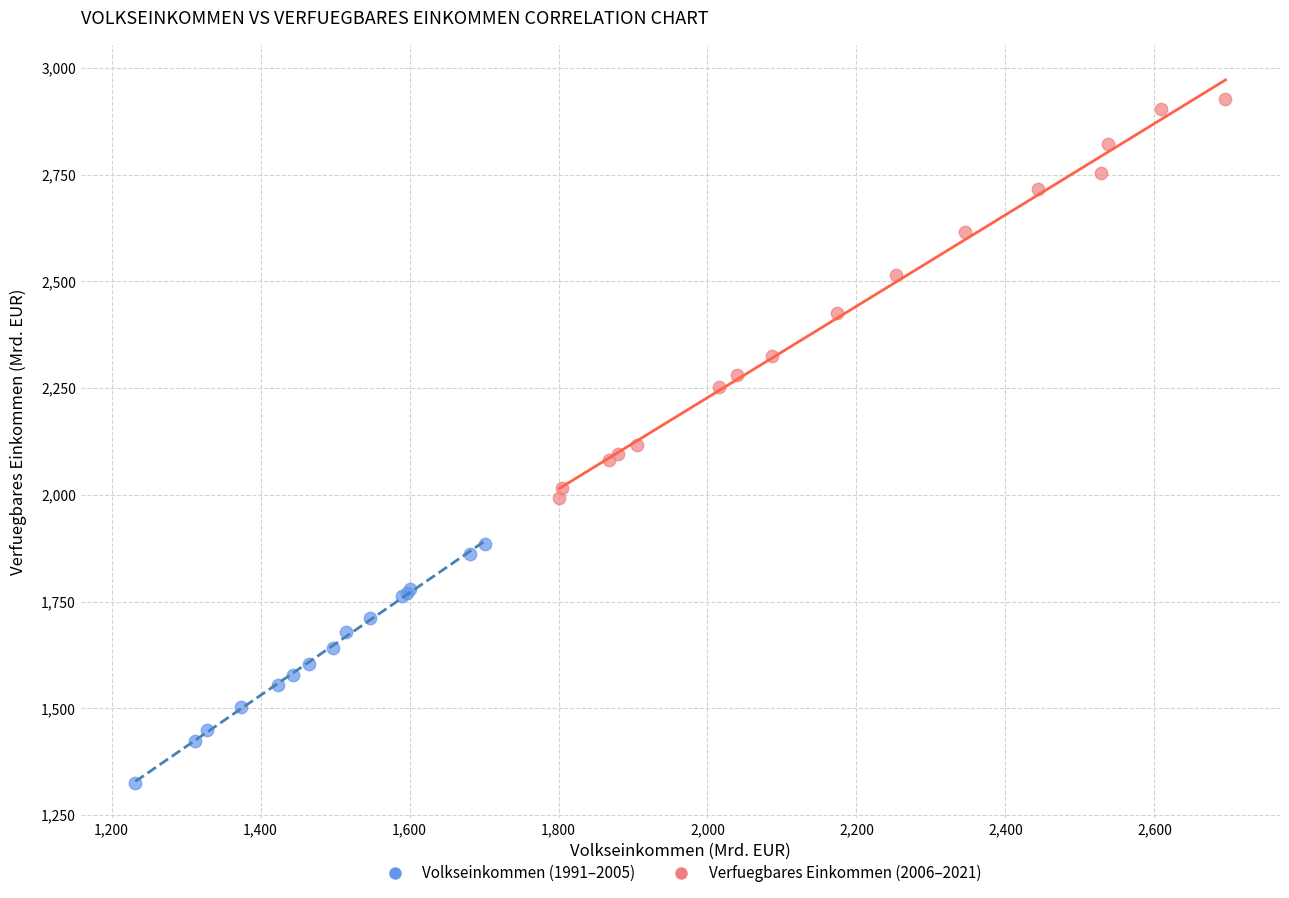

Which series reaches the maximum Y coordinate?

Verfuegbares Einkommen (2006–2021)